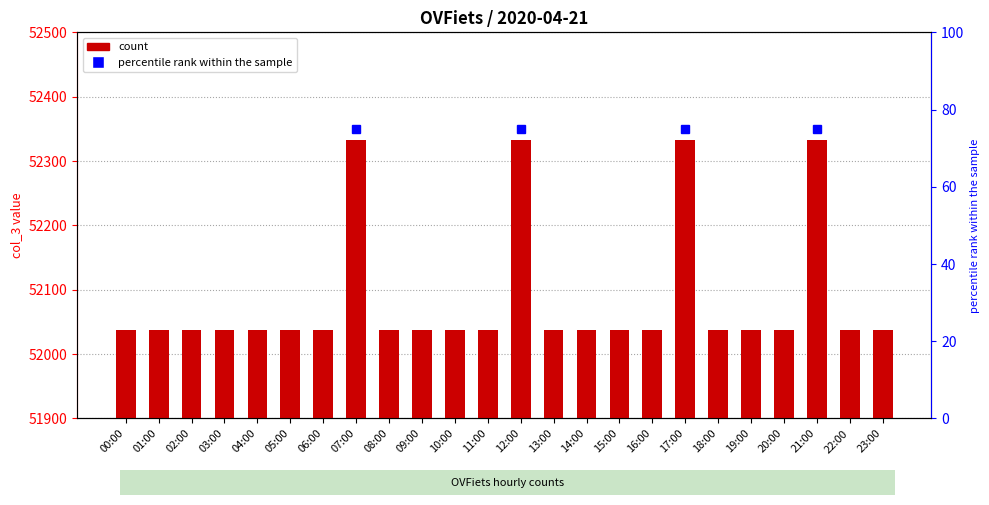

At which category does the chart reach its peak across all series?

07:00